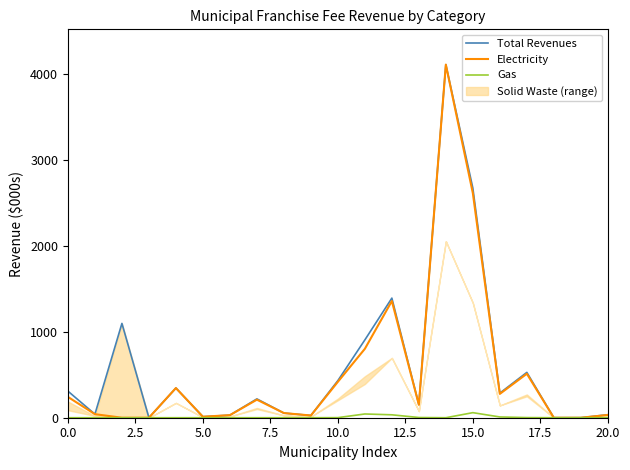

Which series has the largest total across all categories?

Total Revenues